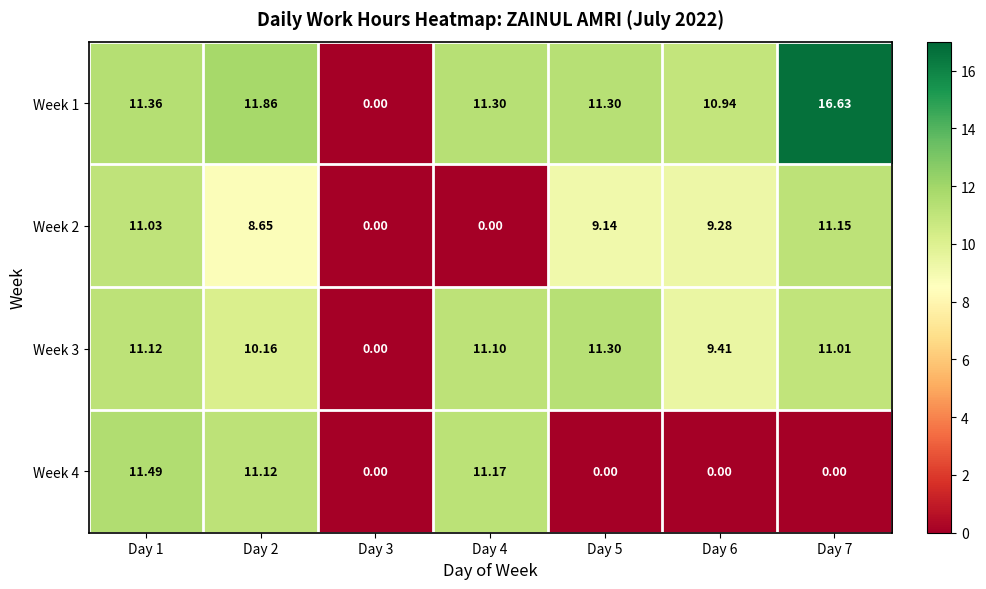

What is the difference between the highest and lowest values at Day 7?

16.6